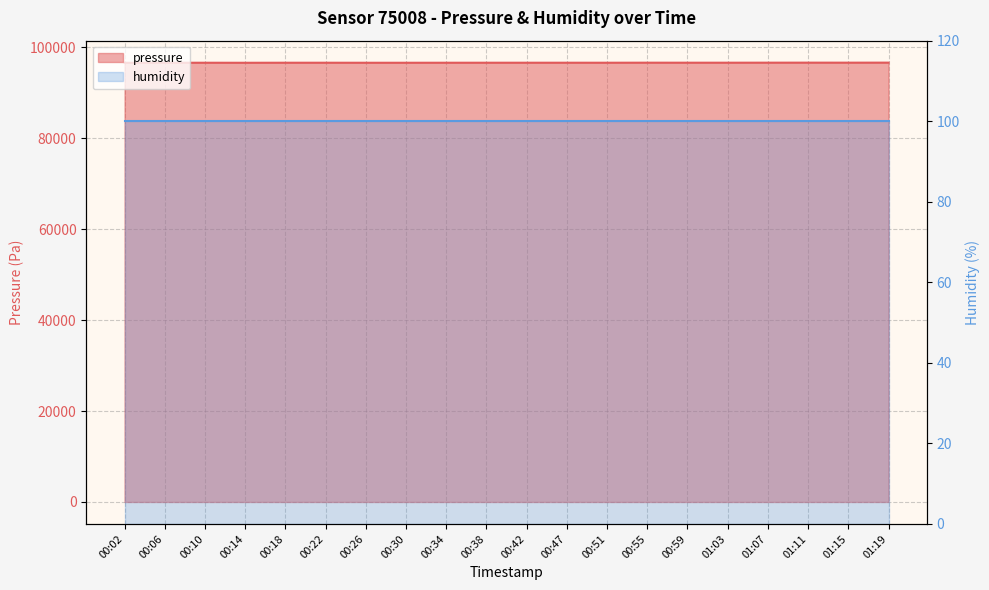

Does the chart have visible grid lines?

Yes